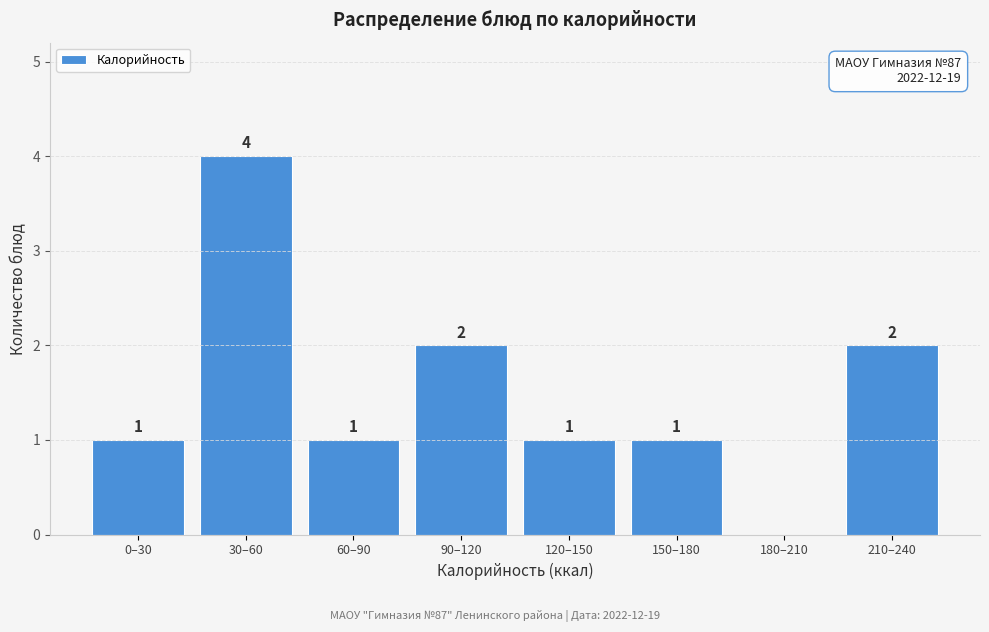

Reading left to right, list all the values displayed in this chart.

0–30=1	30–60=4	60–90=1	90–120=2	120–150=1	150–180=1	180–210=0	210–240=2